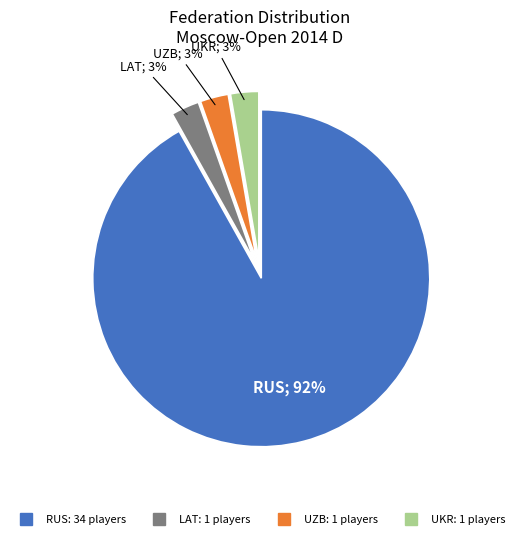

Which has a higher value, RUS or UZB?

RUS